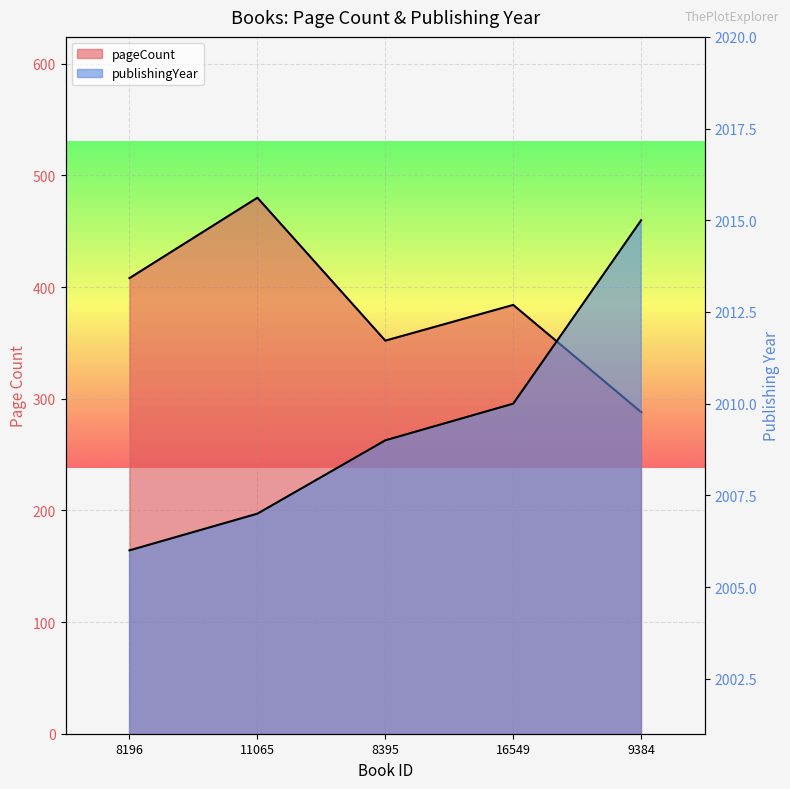

Count the number of categories in the chart.

5